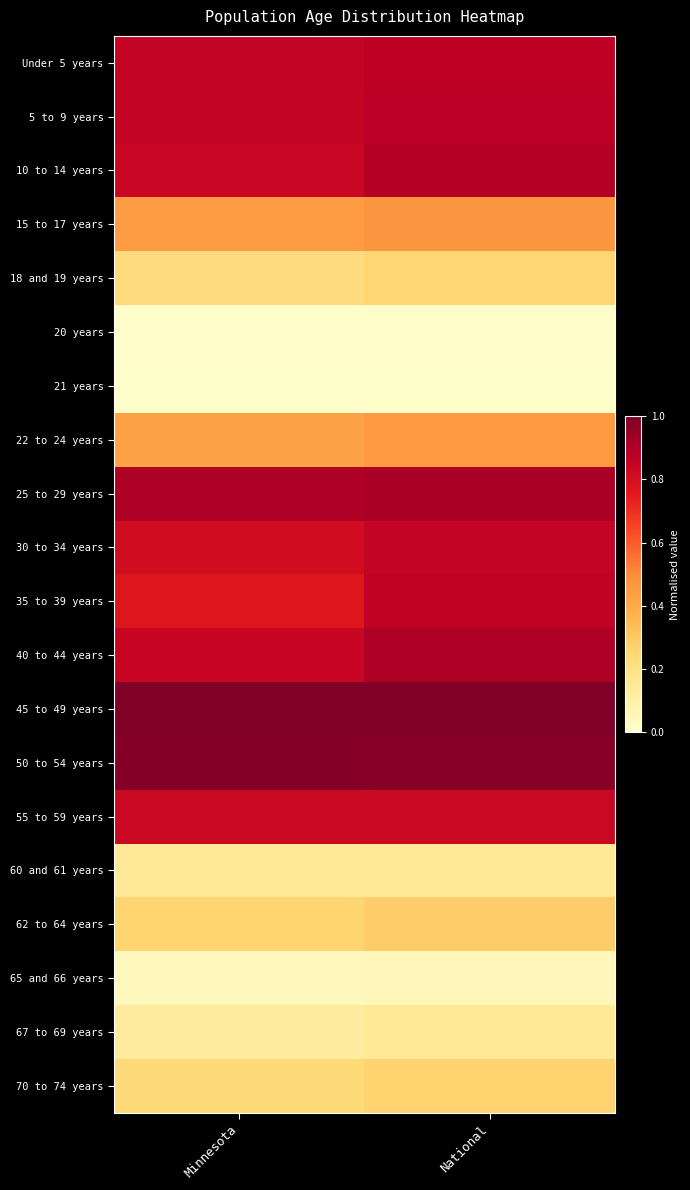

Which has a higher value, Minnesota or National?

National